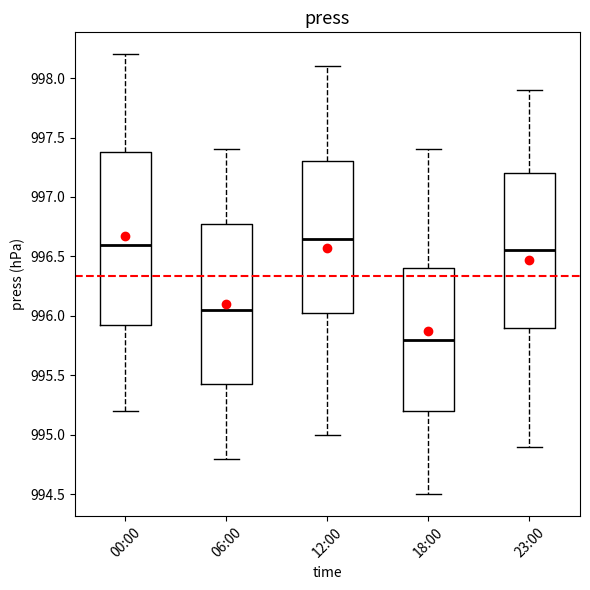

Where does the upper whisker of the box for 00:00 end on the y-axis? The values are not printed on the chart, so give them approximately, as read against the axis.

998.20